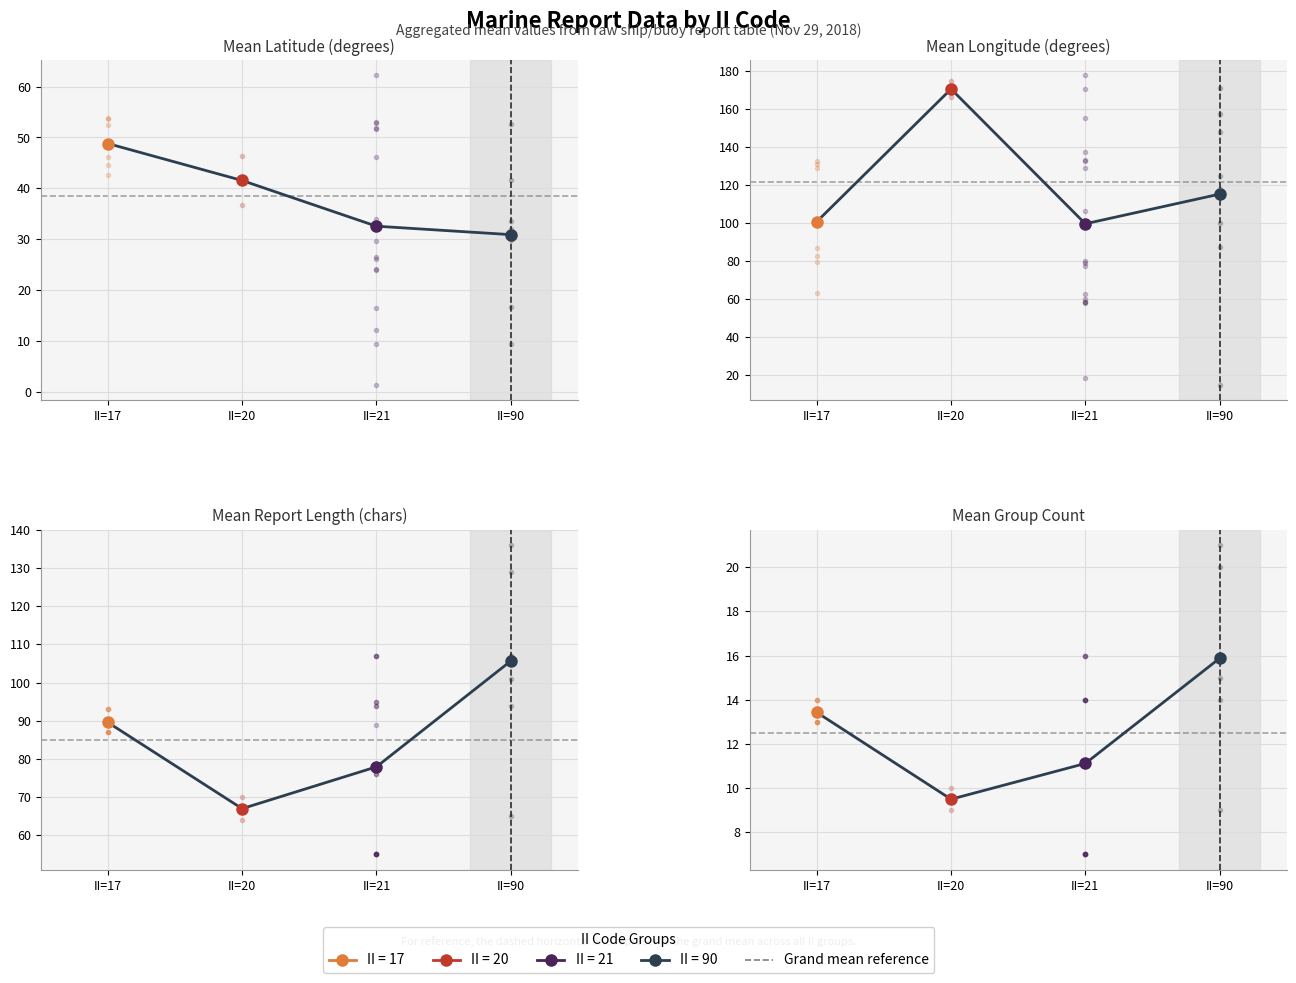

Rank the categories by value from lowest to highest.

II=20, II=17